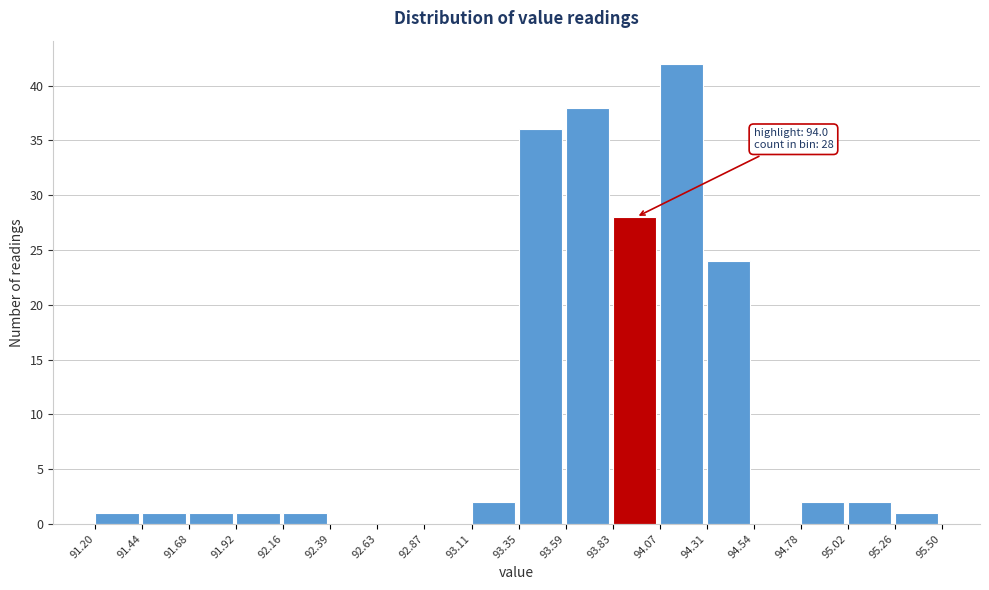

Which range on the x-axis has the tallest bar?

94.07 to 94.31